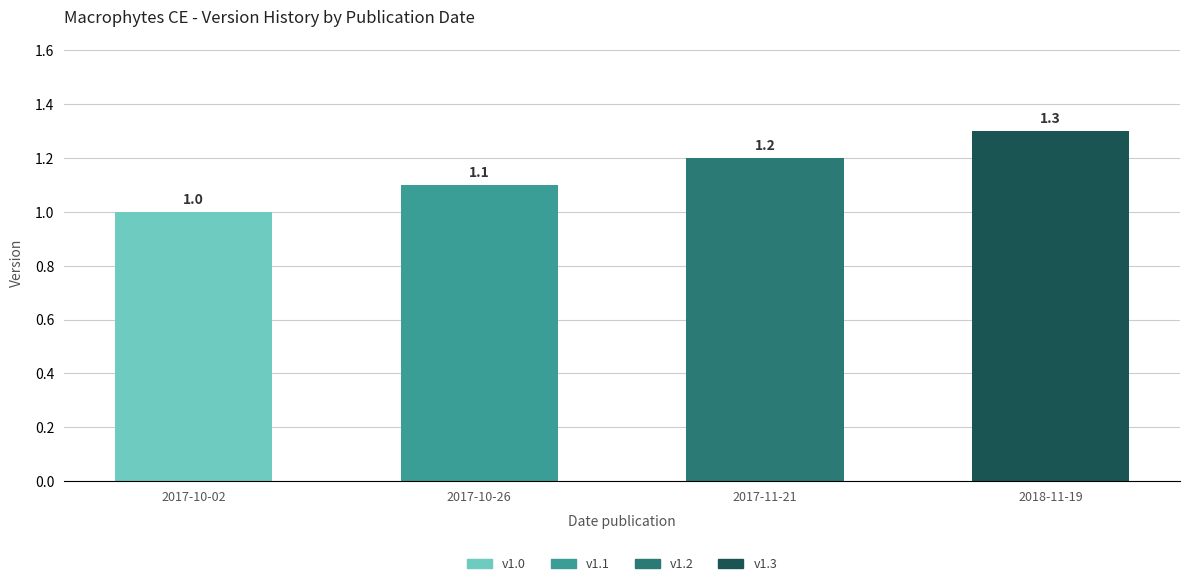

What is the greatest value displayed?

1.3